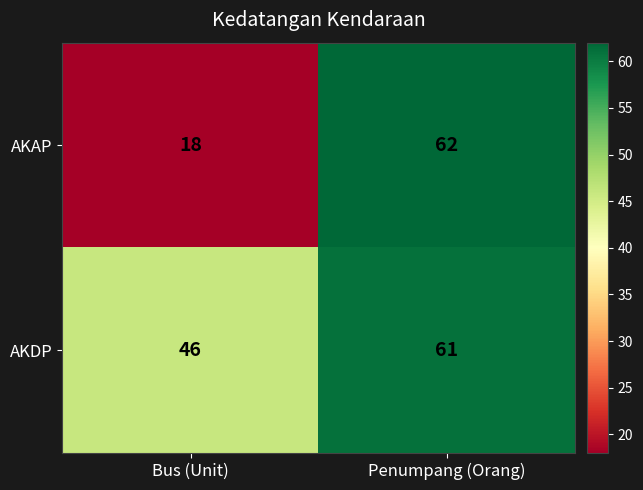

Reading left to right, what are all the values shown in this chart?

AKAP: Bus (Unit)=18	Penumpang (Orang)=62
AKDP: Bus (Unit)=46	Penumpang (Orang)=61